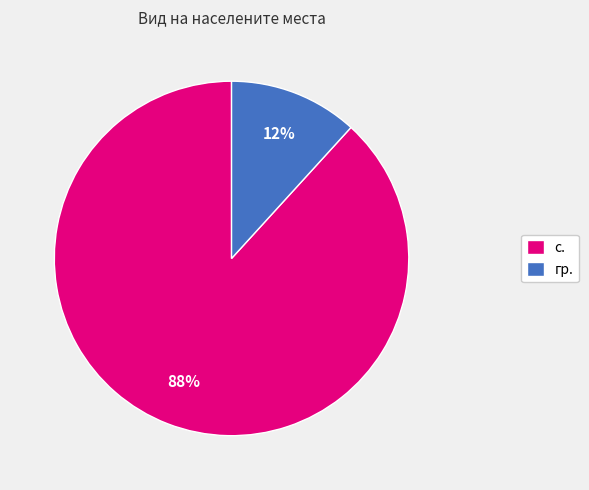

Which has a higher value, с. or гр.?

с.